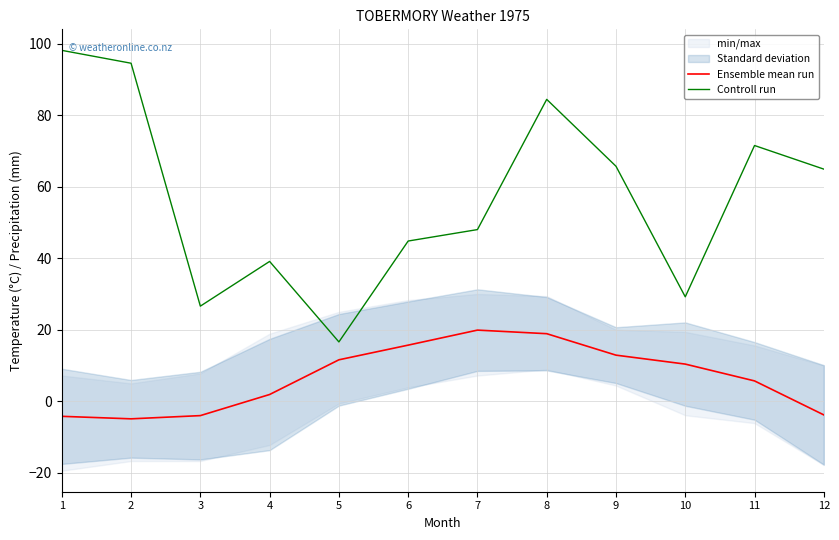

Is it true that Ensemble mean run equals 1.9 at 4?

True